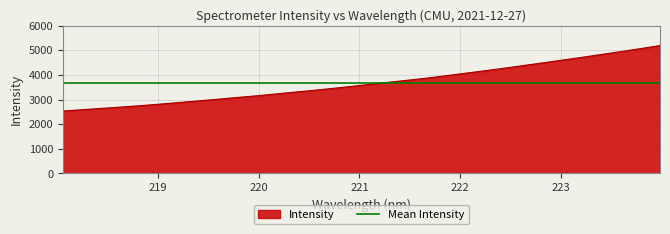

Rank the categories by value from highest to lowest.

223.9802, 223.7895, 223.5987, 223.408, 223.2172, 223.0264, 222.8355, 222.6447, 222.4538, 222.263, 222.0721, 221.8812, 221.6902, 221.4993, 221.3083, 221.1174, 220.9264, 220.7354, 220.5444, 220.3533, 220.1623, 219.9712, 219.7801, 219.589, 219.3979, 219.2067, 219.0156, 218.8244, 218.6332, 218.442, 218.2508, 218.0596